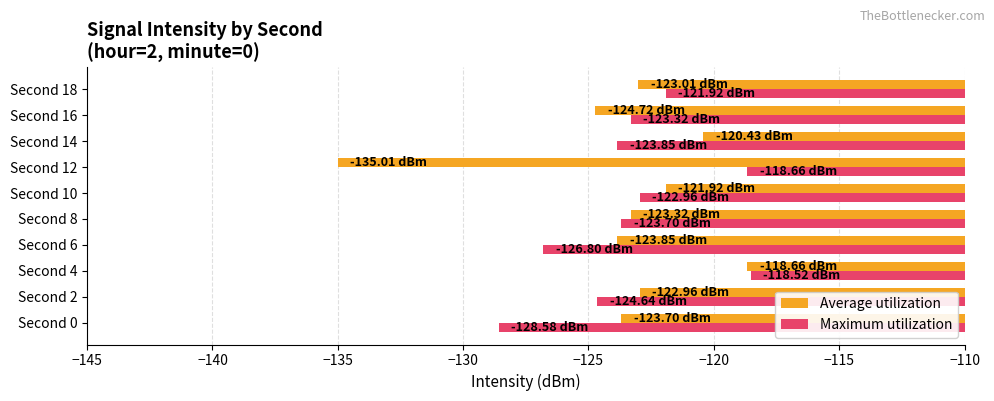

At Second 16, list the series in order from largest to smallest.

Maximum utilization, Average utilization